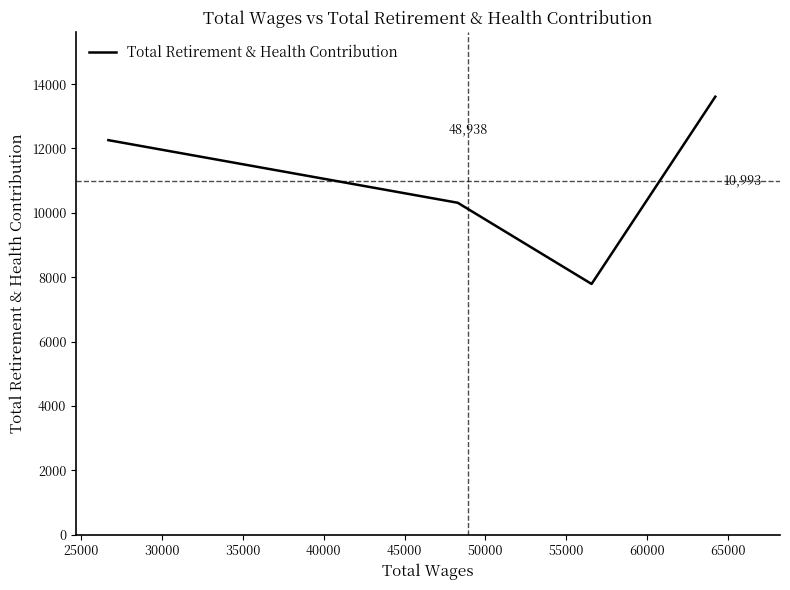

True or false: there are more than 0 points higher than both neighbors.

False